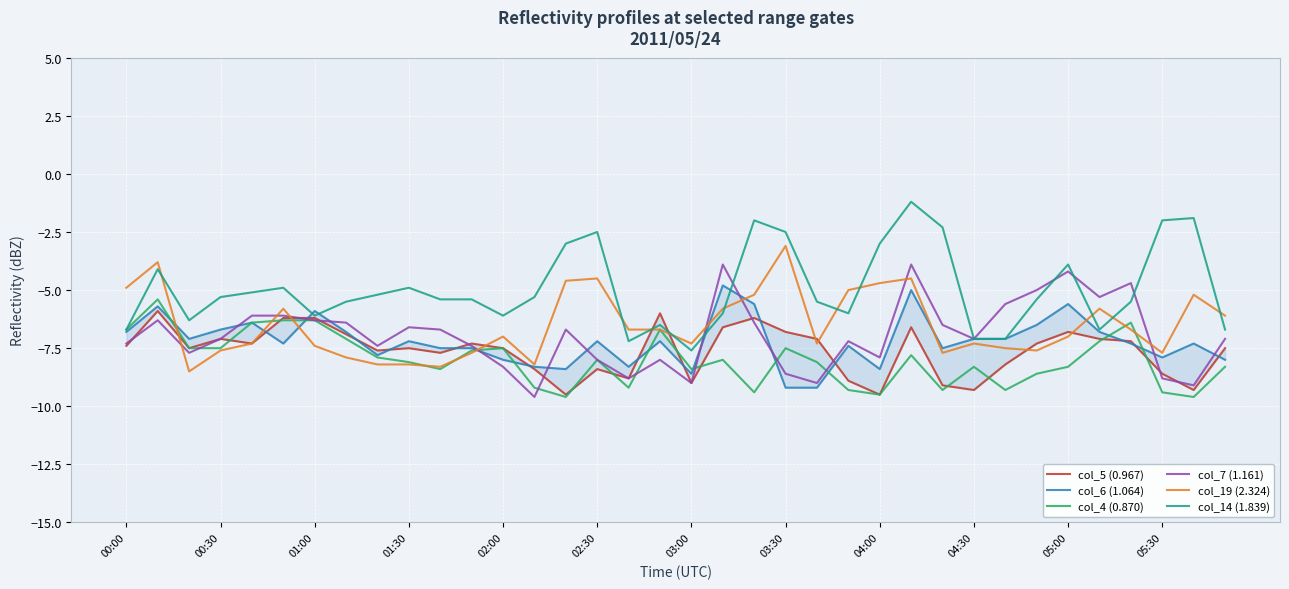

What value does the col_7 (1.161) series have at 05:30?

-8.8